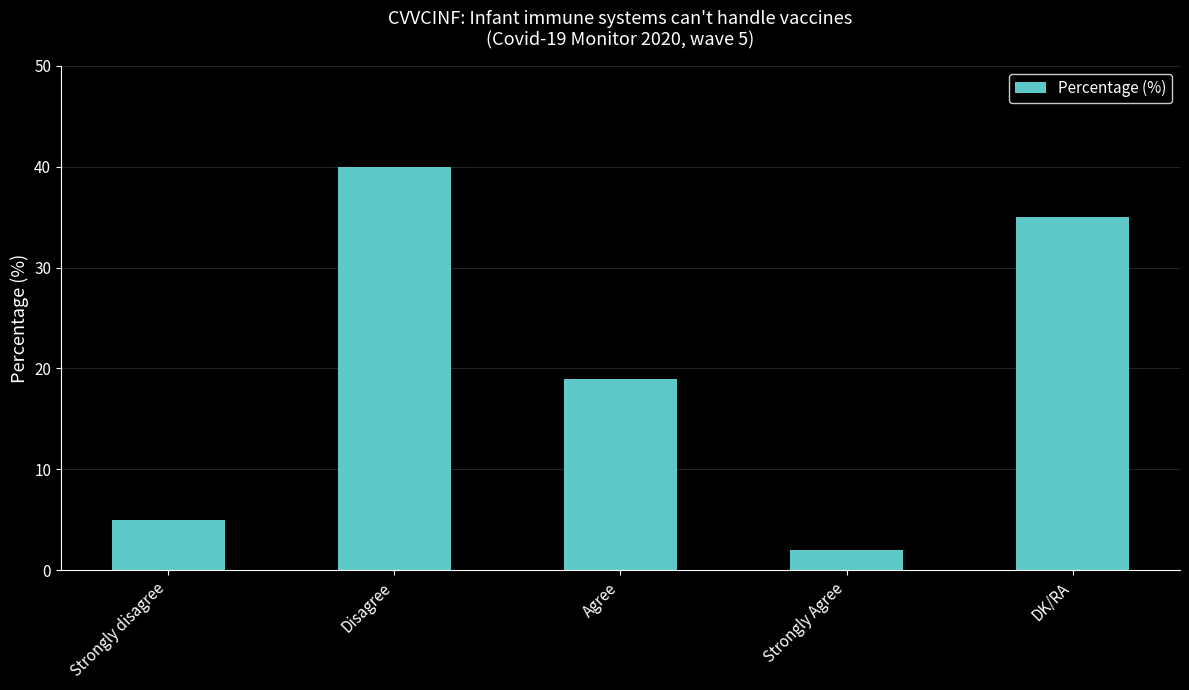

Where is the data nearest to the value 21?

Agree